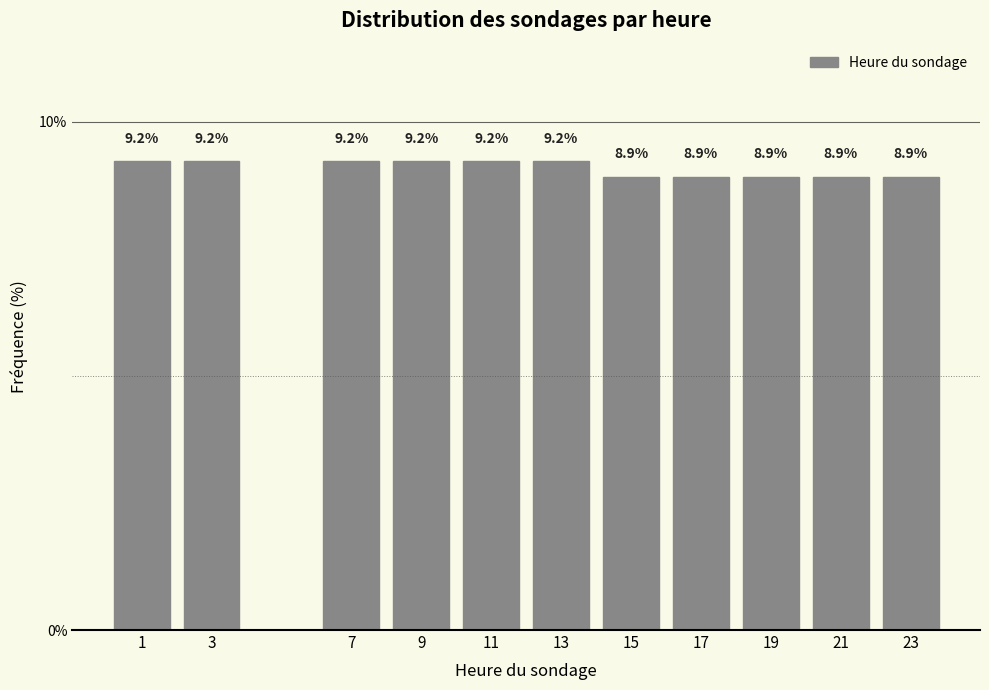

Reading left to right, list all the values displayed in this chart.

9.2	9.2	9.2	9.2	9.2	9.2	8.9	8.9	8.9	8.9	8.9